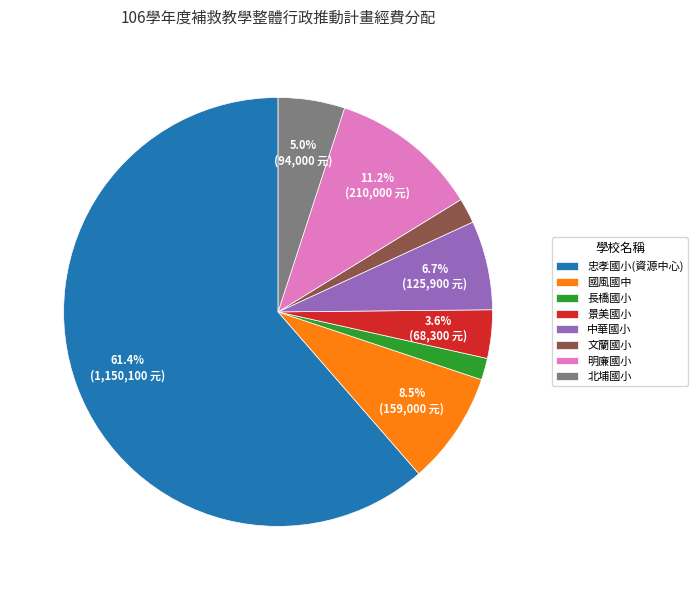

What is the ratio of the value at 國風國中 to the value at 明廉國小?

0.8